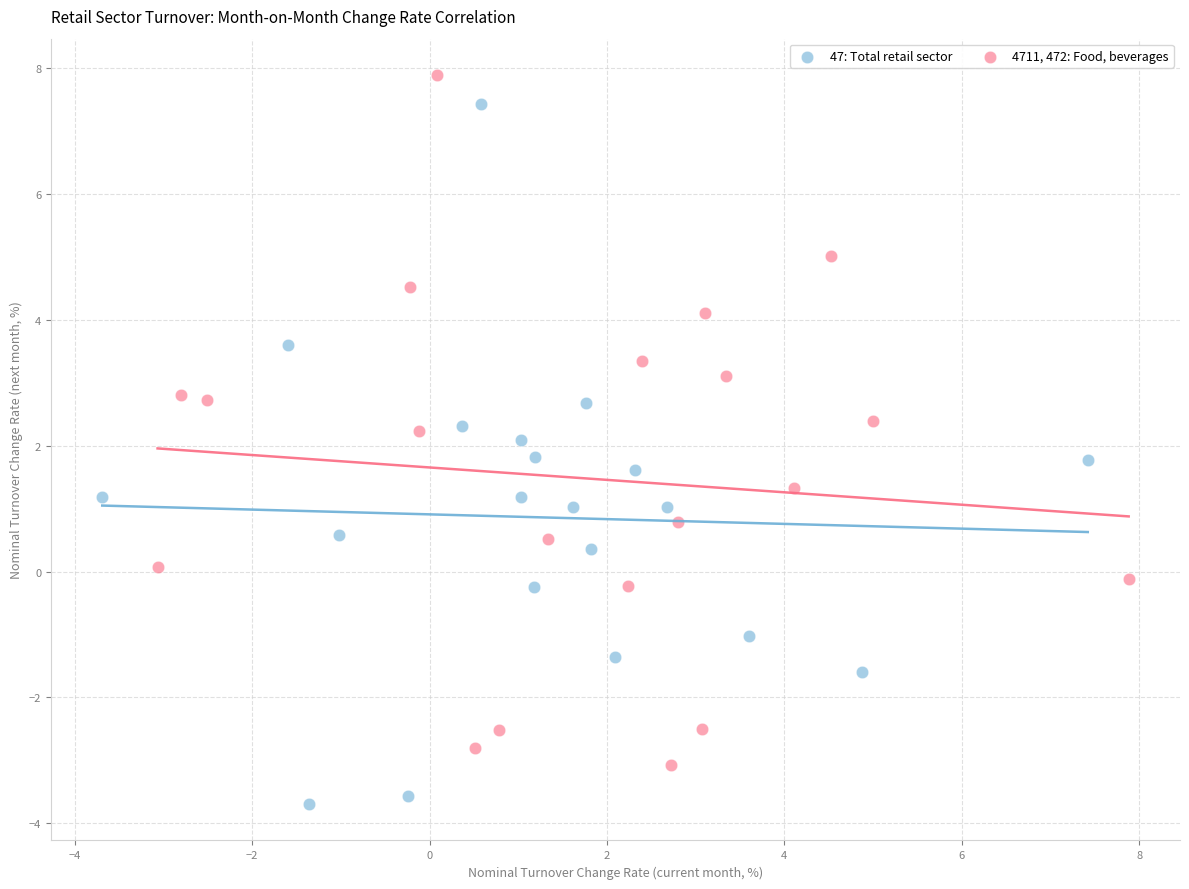

Which series reaches the minimum Y coordinate?

47: Total retail sector